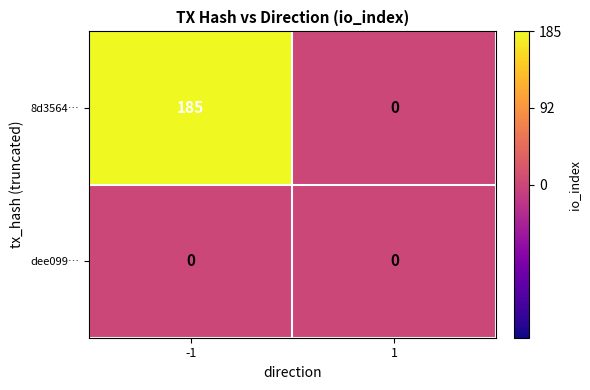

What is the difference between the 8d3564… values at 1 and -1?

185